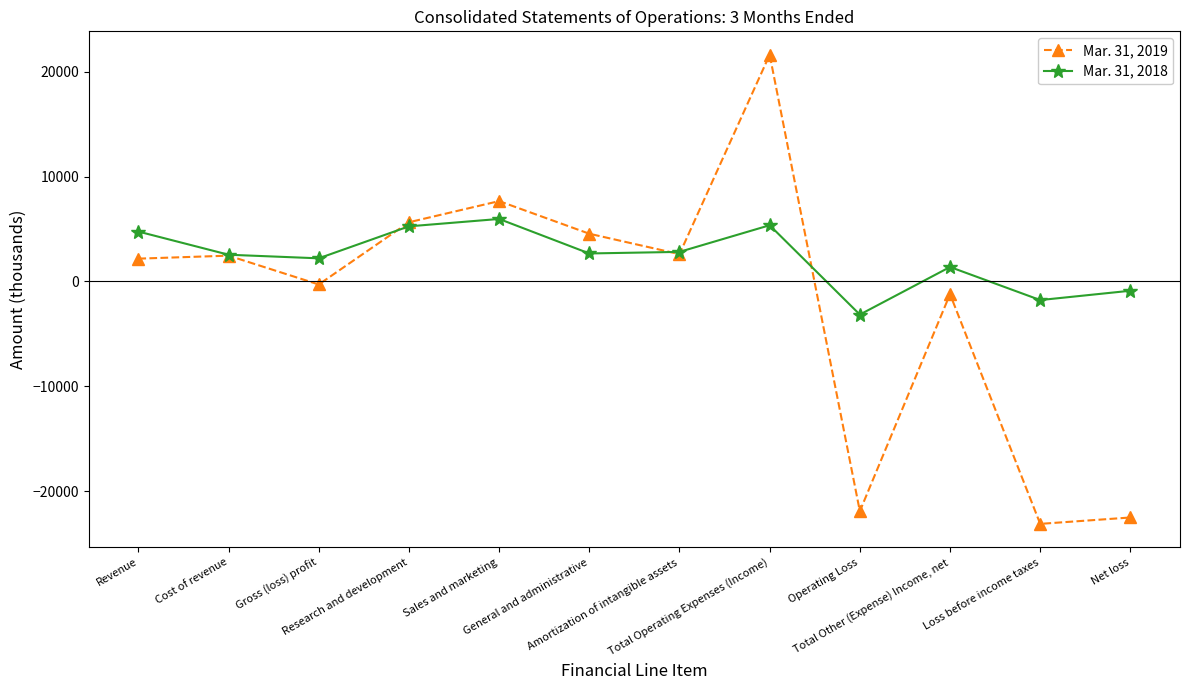

What is the lowest value of the Mar. 31, 2019 series?

-23135